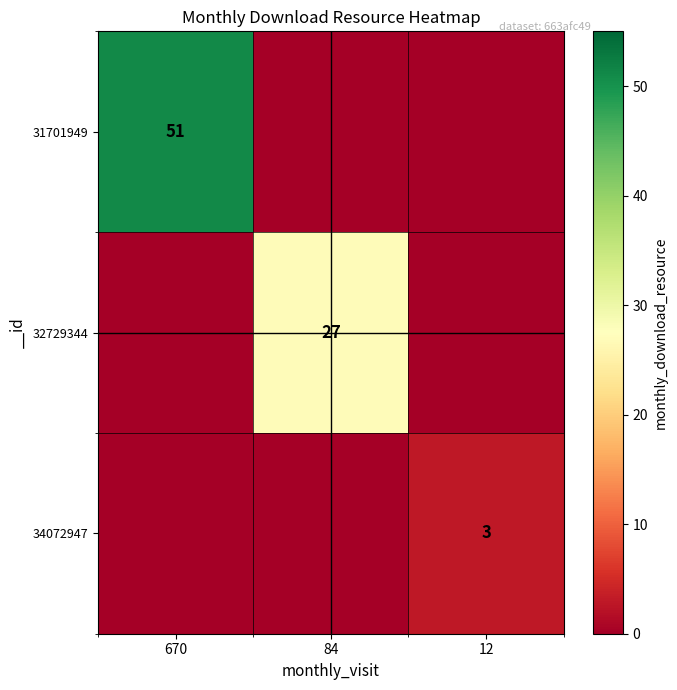

The value of 31701949 at 670 is 69. True or false?

False